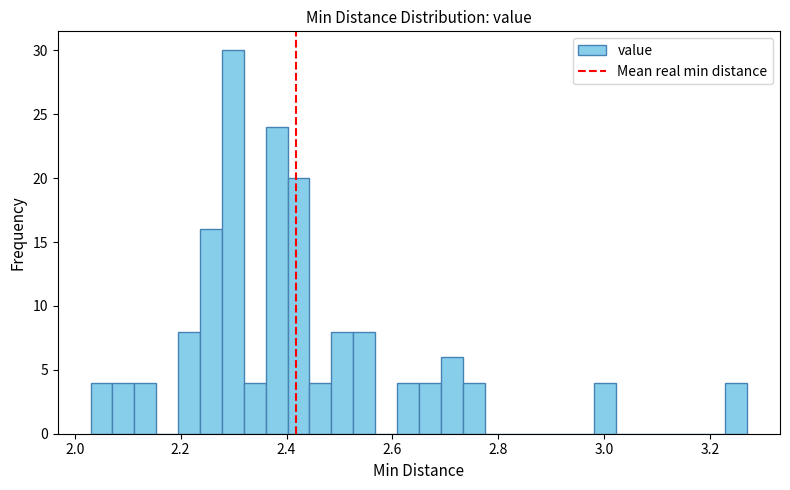

Read against the x-axis, roughly where is the centre of the tallest bar?

2.30